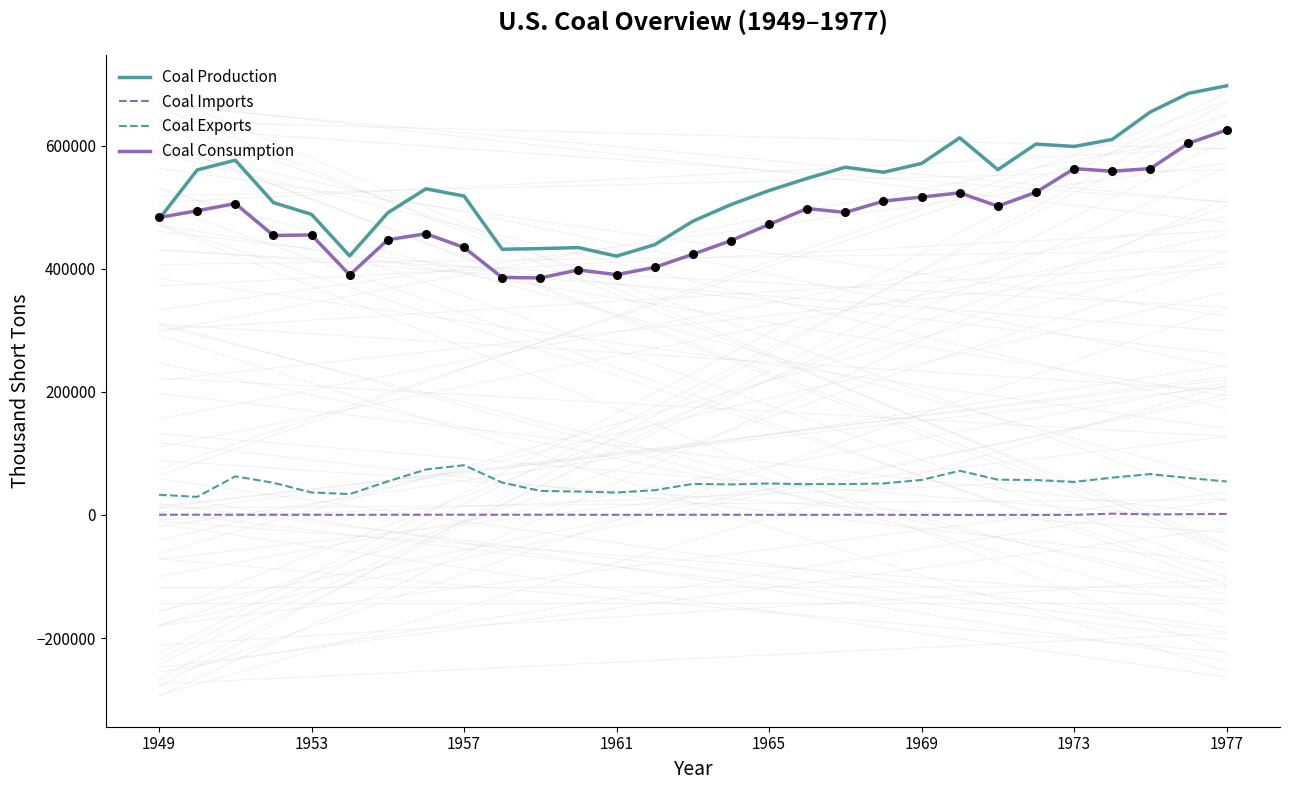

Which series has the largest Y range (max minus min)?

Coal Production